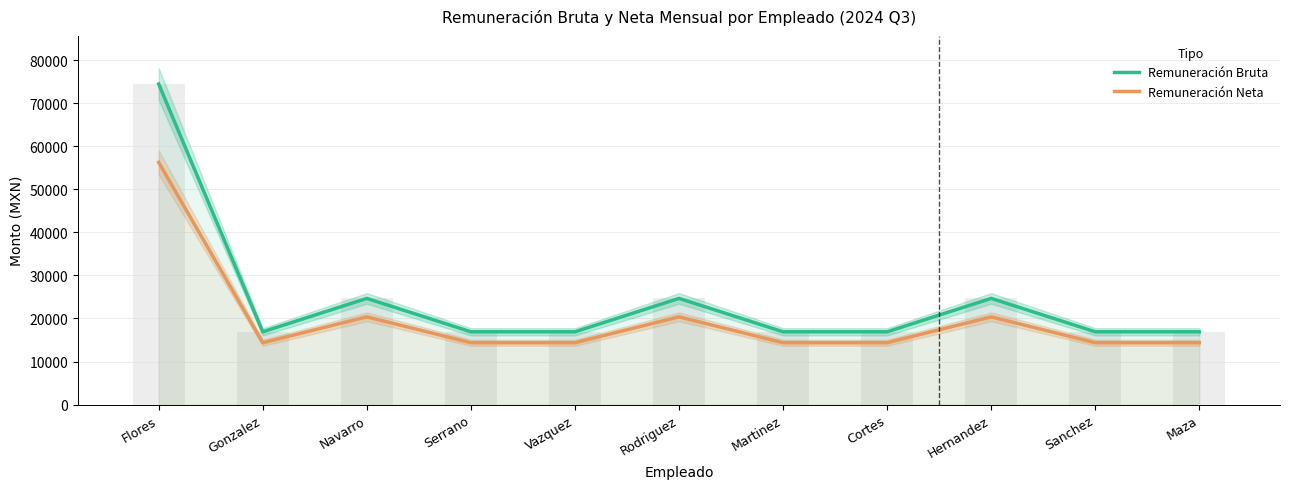

Which category has the highest value in the Remuneración Bruta series?

Flores